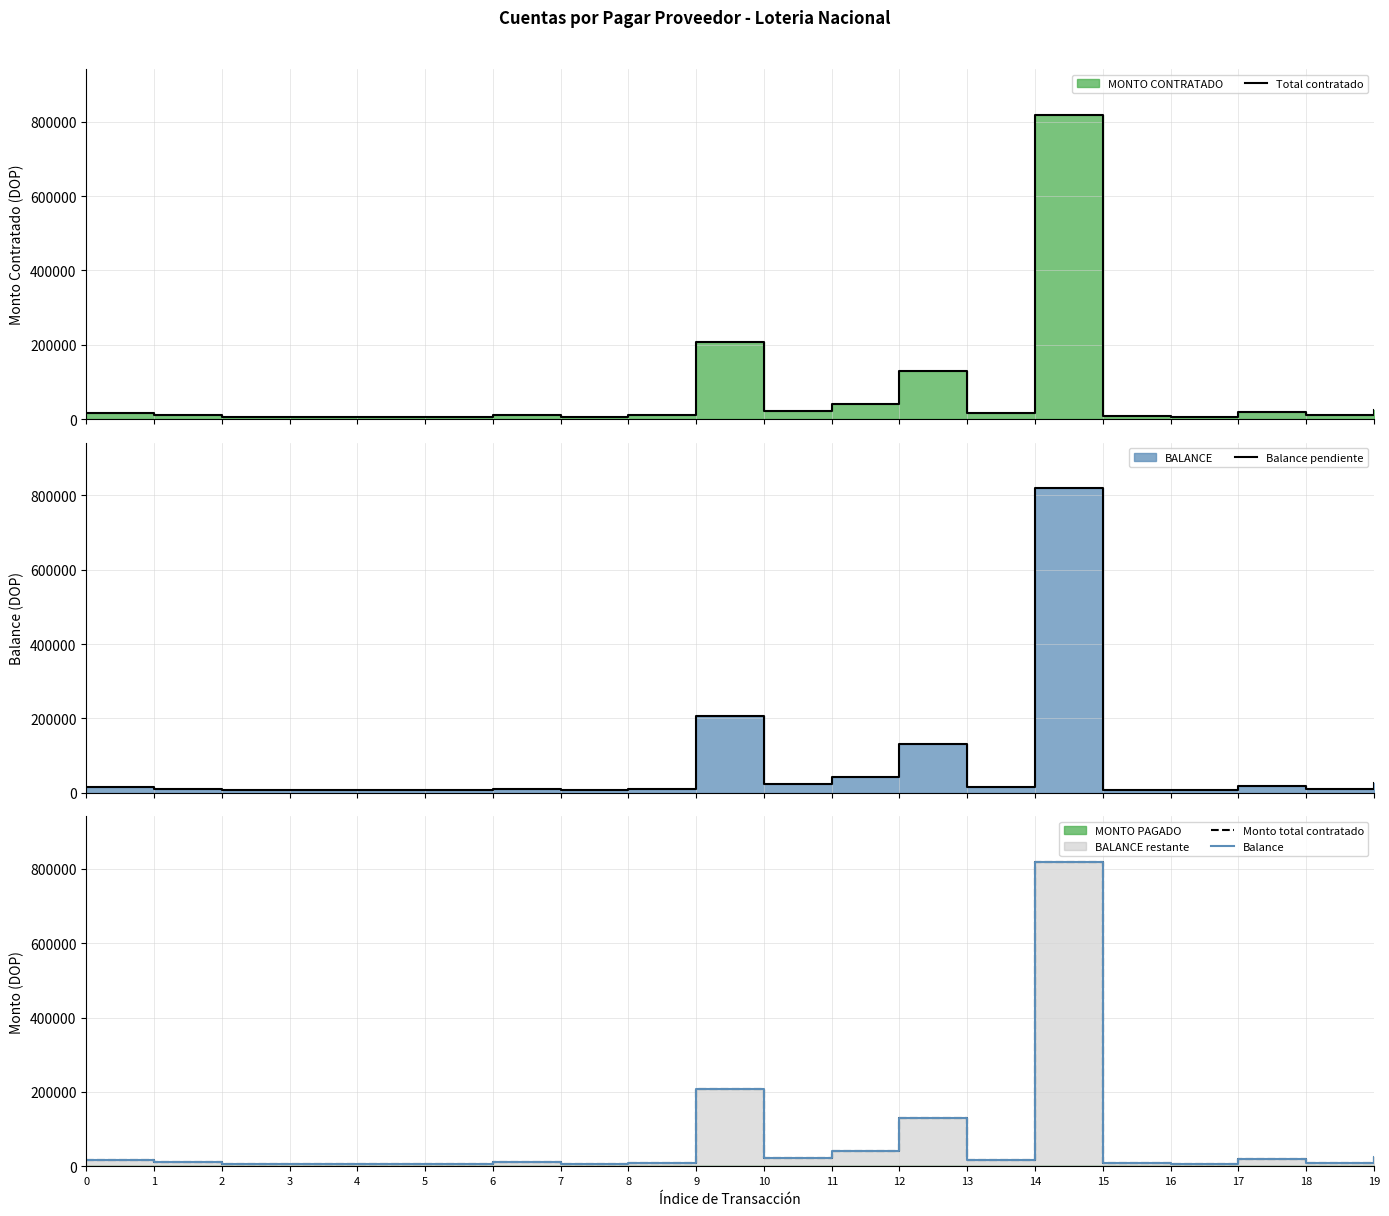

True or false: Total contratado and Monto total contratado intersect in this chart.

False